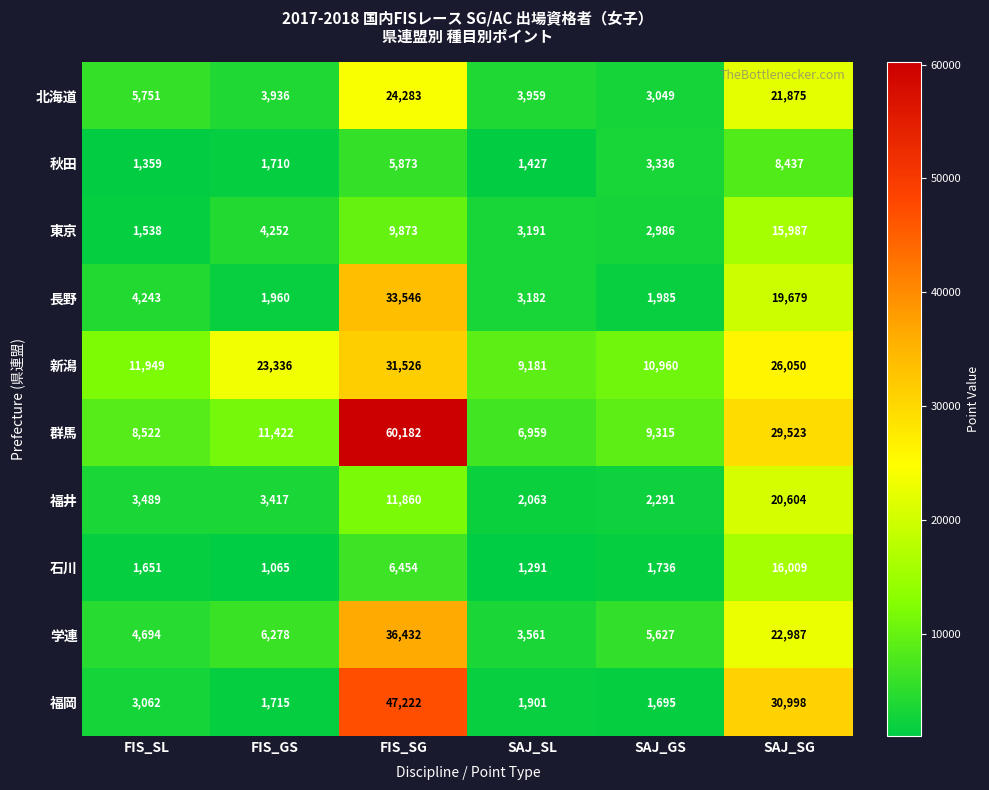

At which label does 秋田 first exceed 3336?

FIS_SG